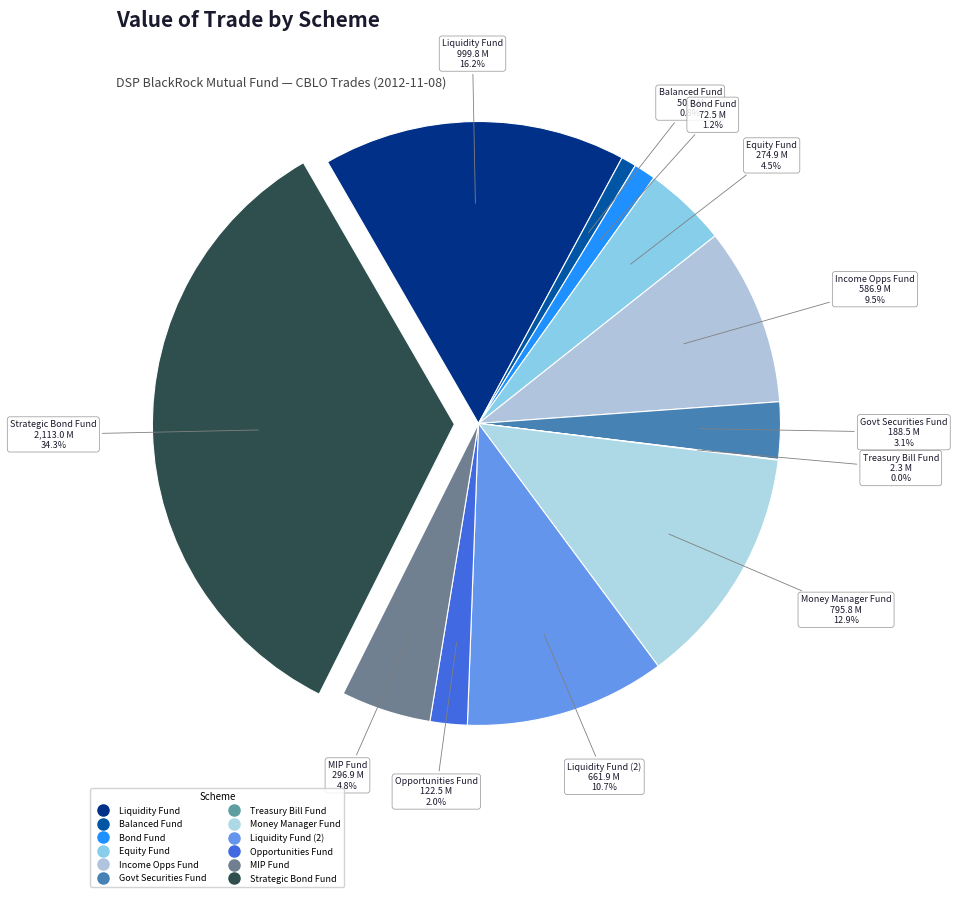

Rank the categories by value from lowest to highest.

DSP BlackRock Treasury Bill Fund, DSP BlackRock Balanced Fund, DSP BlackRock Bond Fund, DSP BlackRock Opportunities Fund, DSP BlackRock Government Securities Fund, DSP BlackRock Equity Fund, DSP BlackRock MIP Fund, DSP BlackRock Income Opportunities Fund, DSP BlackRock Liquidity Fund (2), DSP BlackRock Money Manager Fund, DSP BlackRock Liquidity Fund, DSP BlackRock Strategic Bond Fund